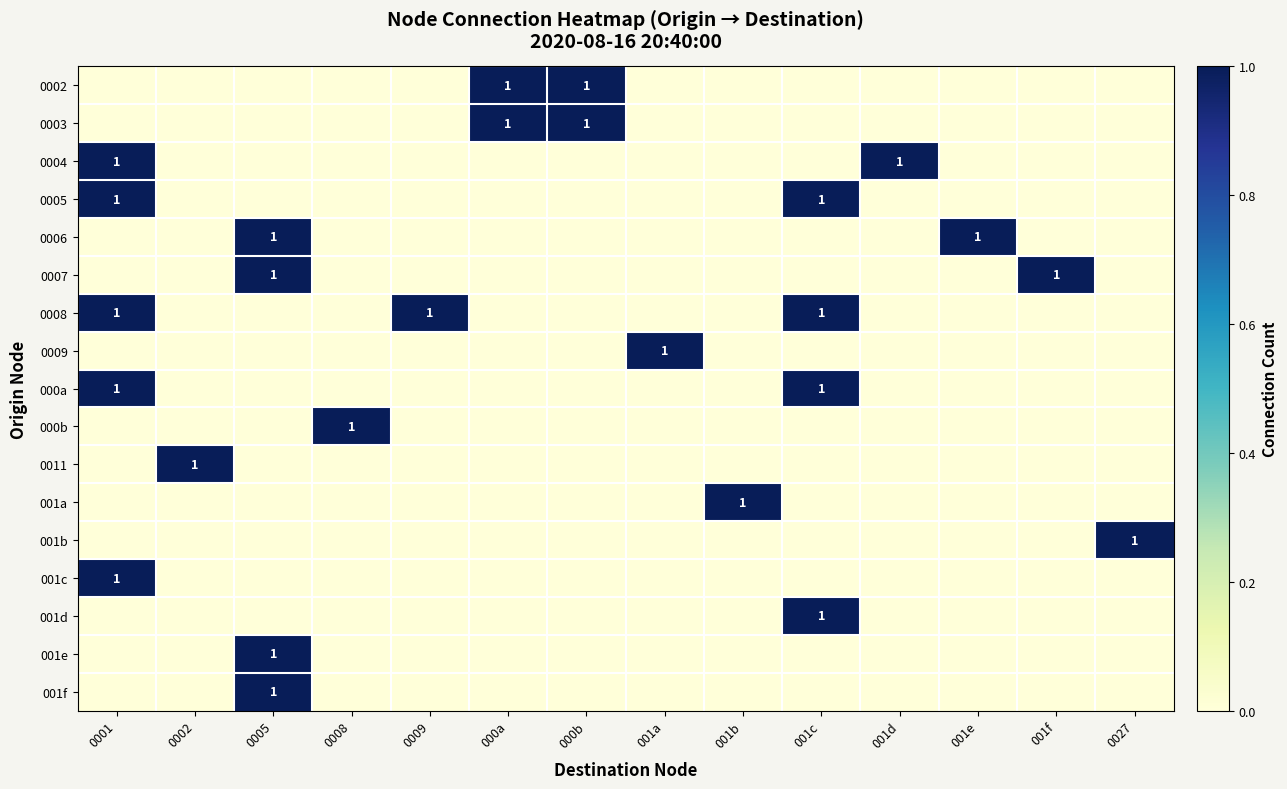

Count the number of data series in this chart.

17